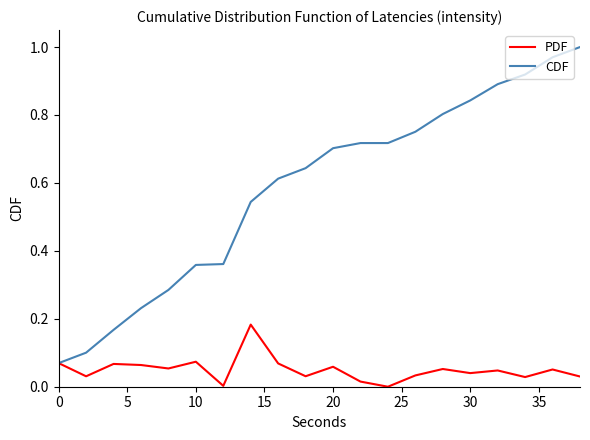

List the series in order of their overall mean, lowest first.

PDF, CDF